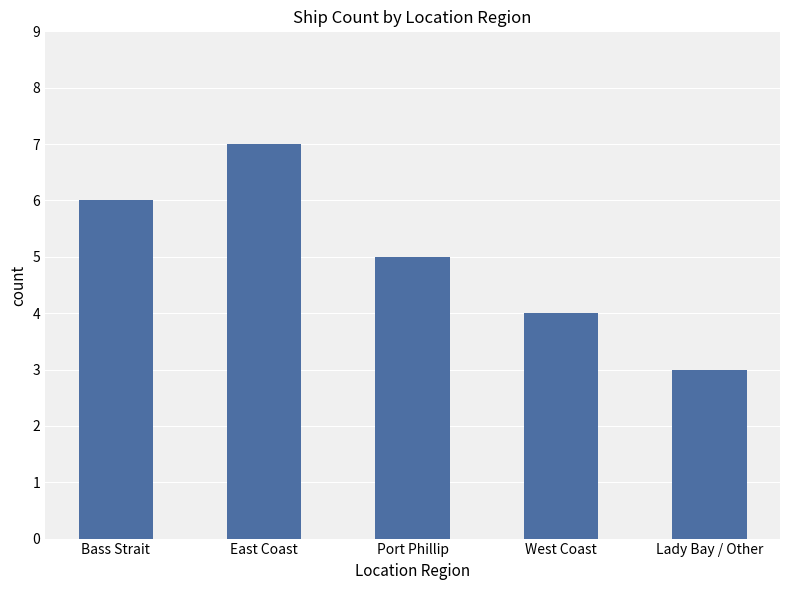

What is the maximum value shown in the chart?

7